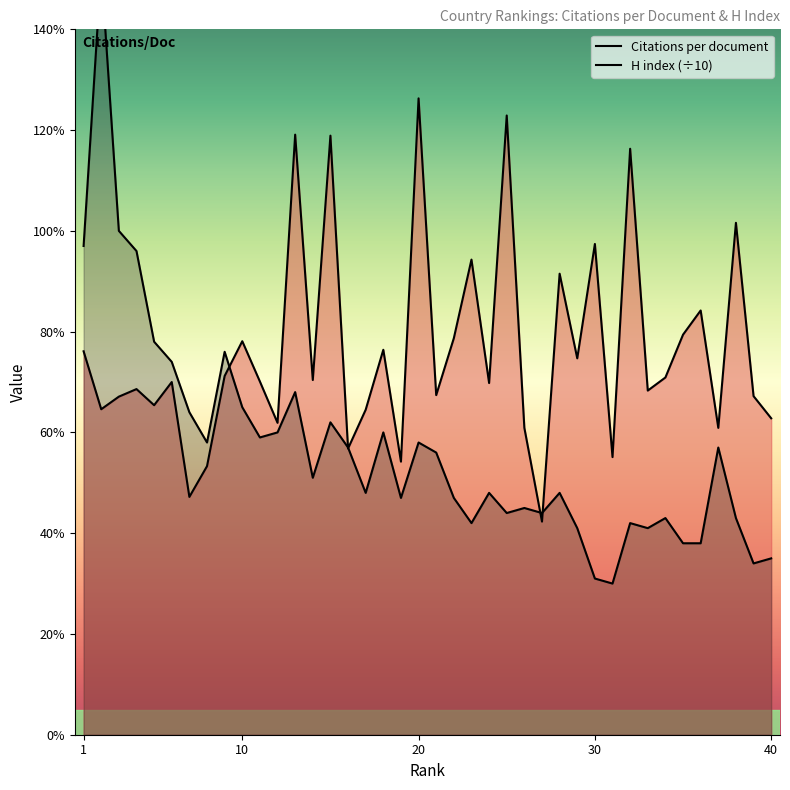

What is the total value across all series at 22?

12.6